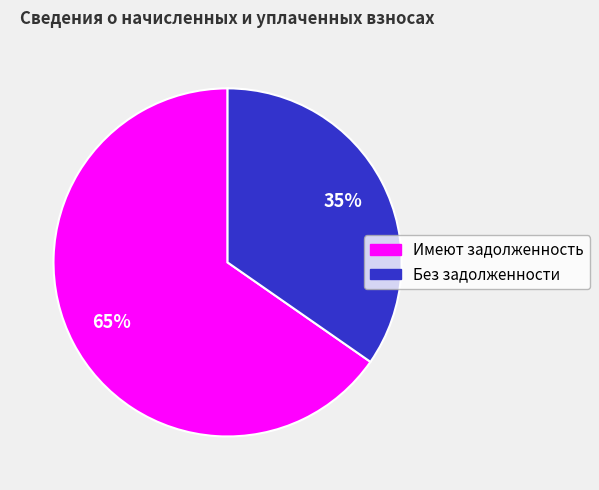

What is the smallest slice in the pie chart?

Без задолженности